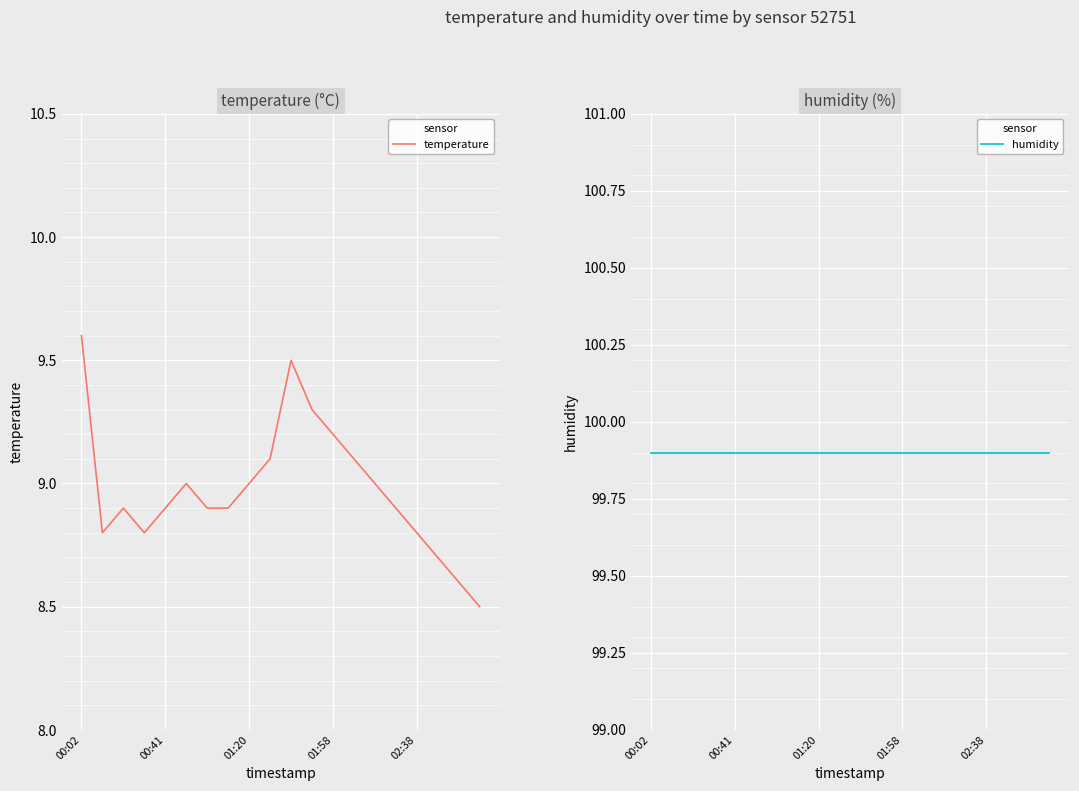

What is the sum of all humidity values?

1998.0